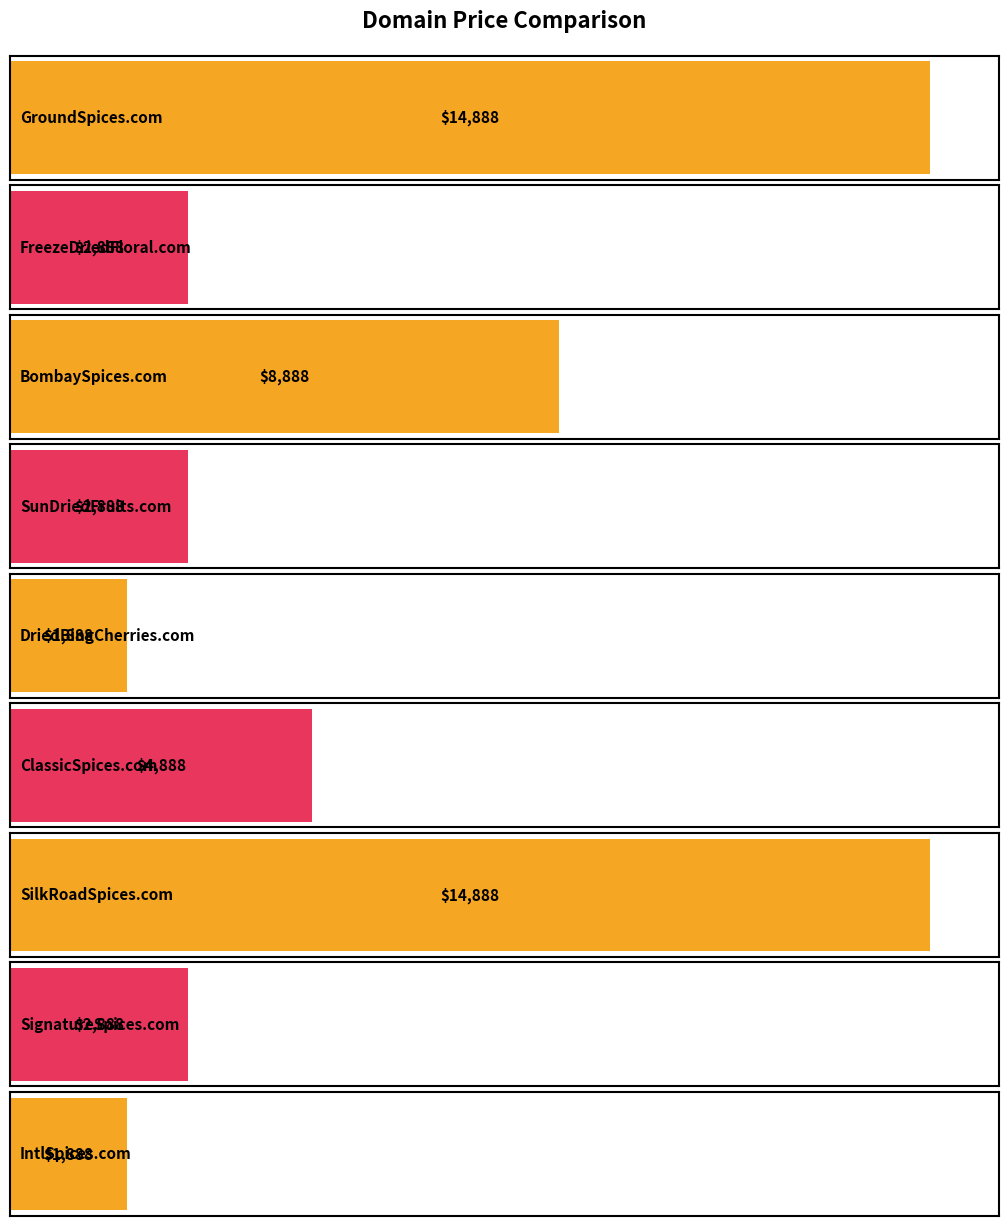

What is the sum of the values at IntlSpices.com and ClassicSpices.com?

6776